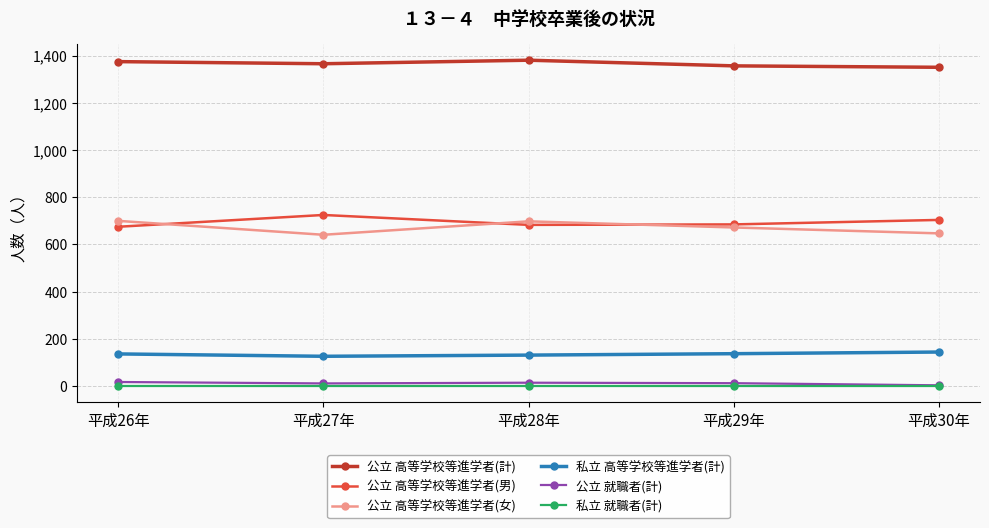

What is the maximum value for 公立 高等学校等進学者(計)?

1381